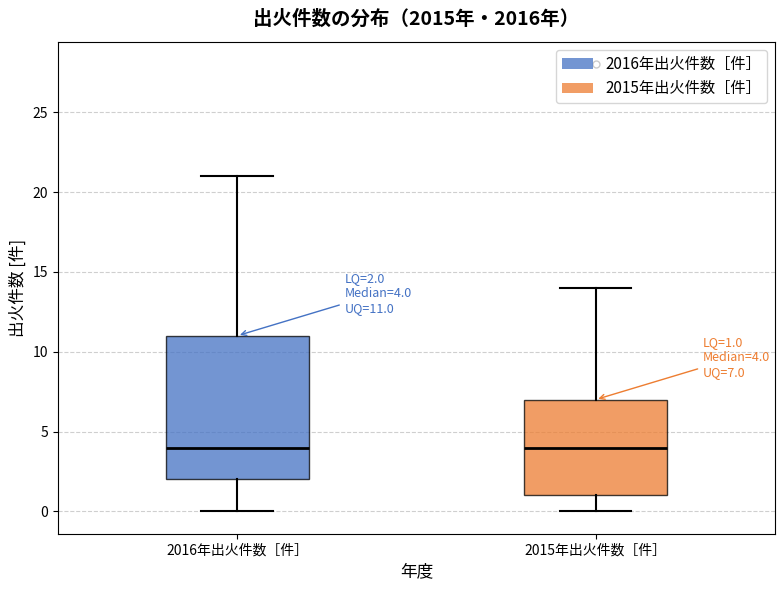

Comparing the boxes themselves (not the whiskers), which one is the tallest?

2016年出火件数［件］